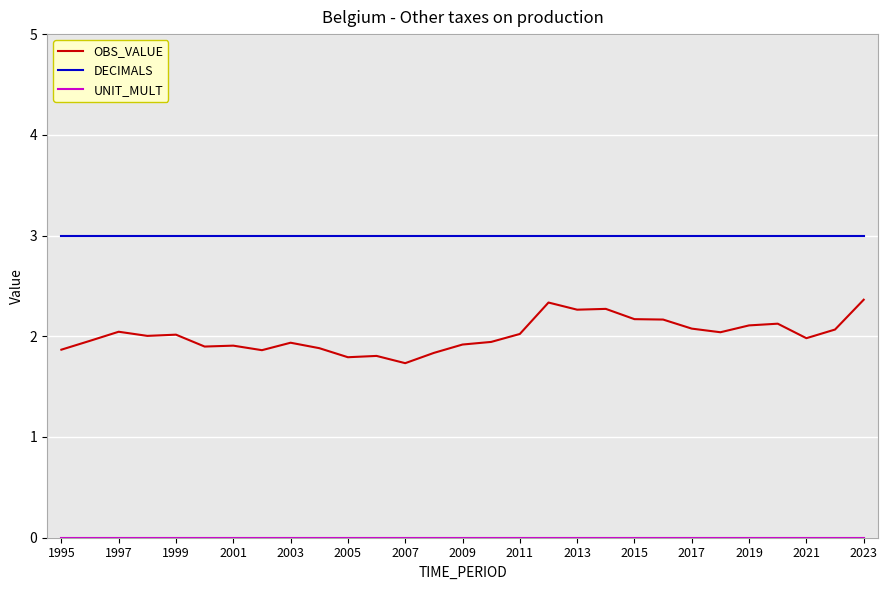

True or false: OBS_VALUE and DECIMALS intersect in this chart.

False